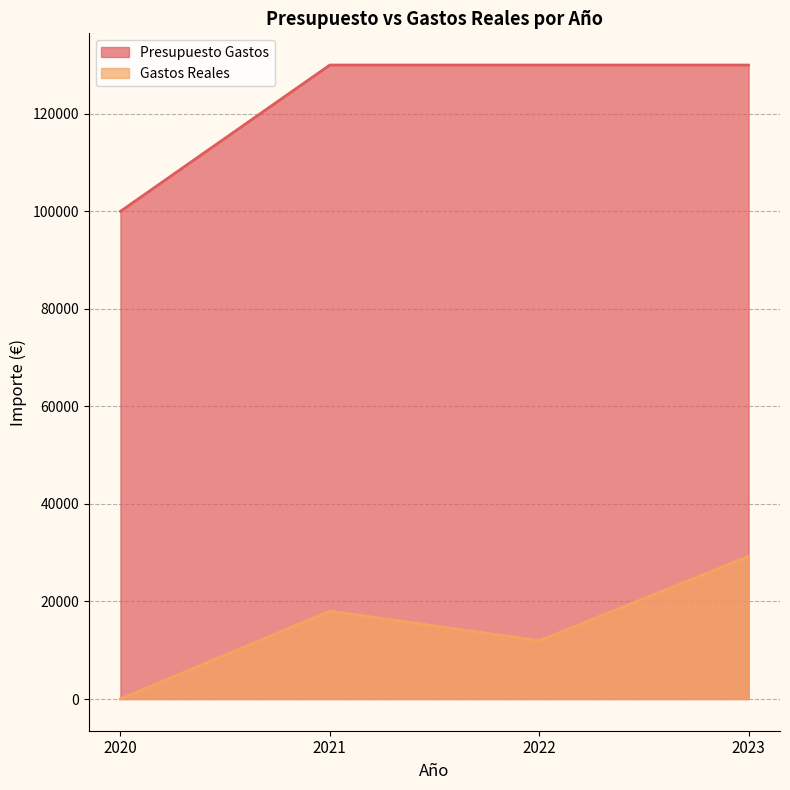

Reading left to right, extract all data points from this chart.

Presupuesto Gastos: 2020=100000.0	2021=130000.0	2022=130000.0	2023=130000.0
Gastos Reales: 2020=0.0	2021=18029.0	2022=11973.1	2023=29241.5